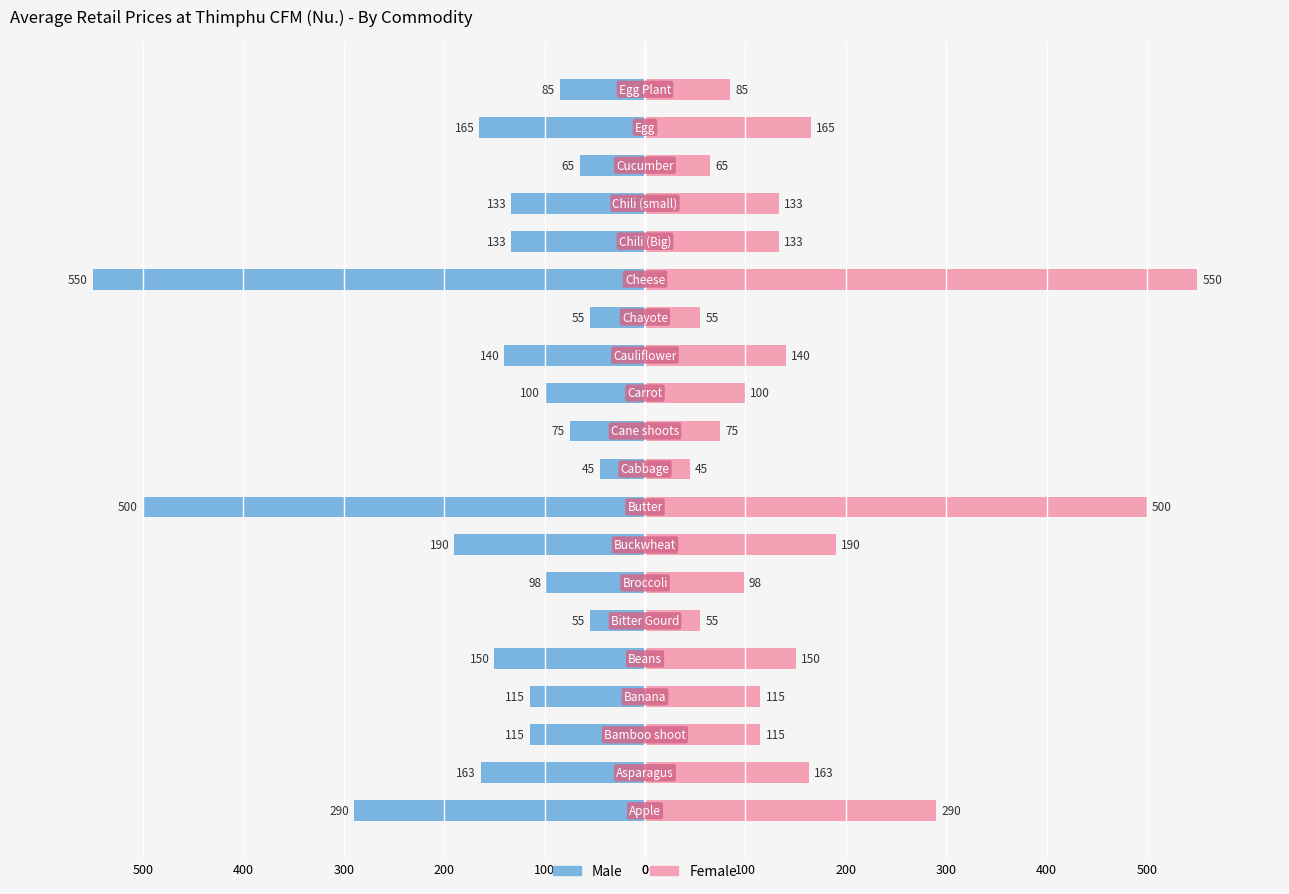

The value of Female at 16 is 133.3. True or false?

True